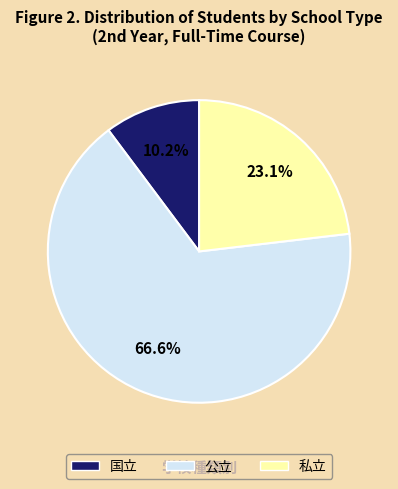

What percentage is the 私立 slice, to the nearest percent?

23%